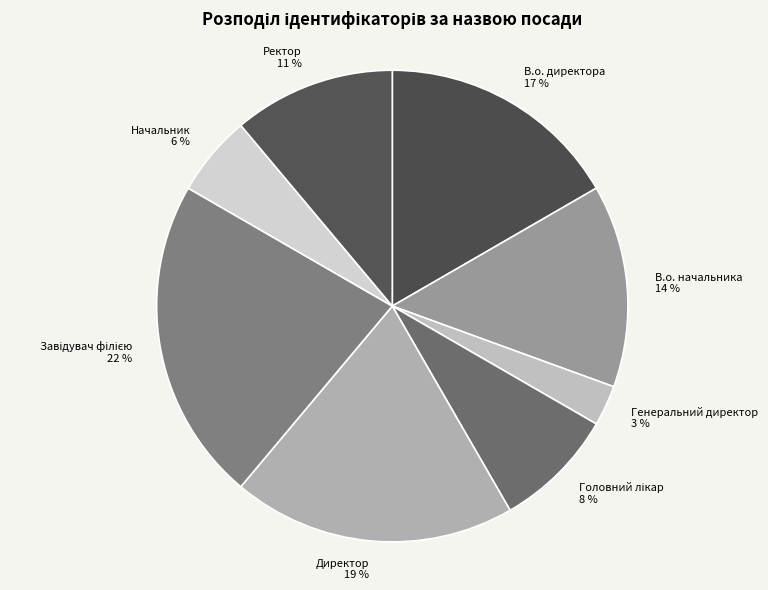

How many segments does this pie chart have?

8